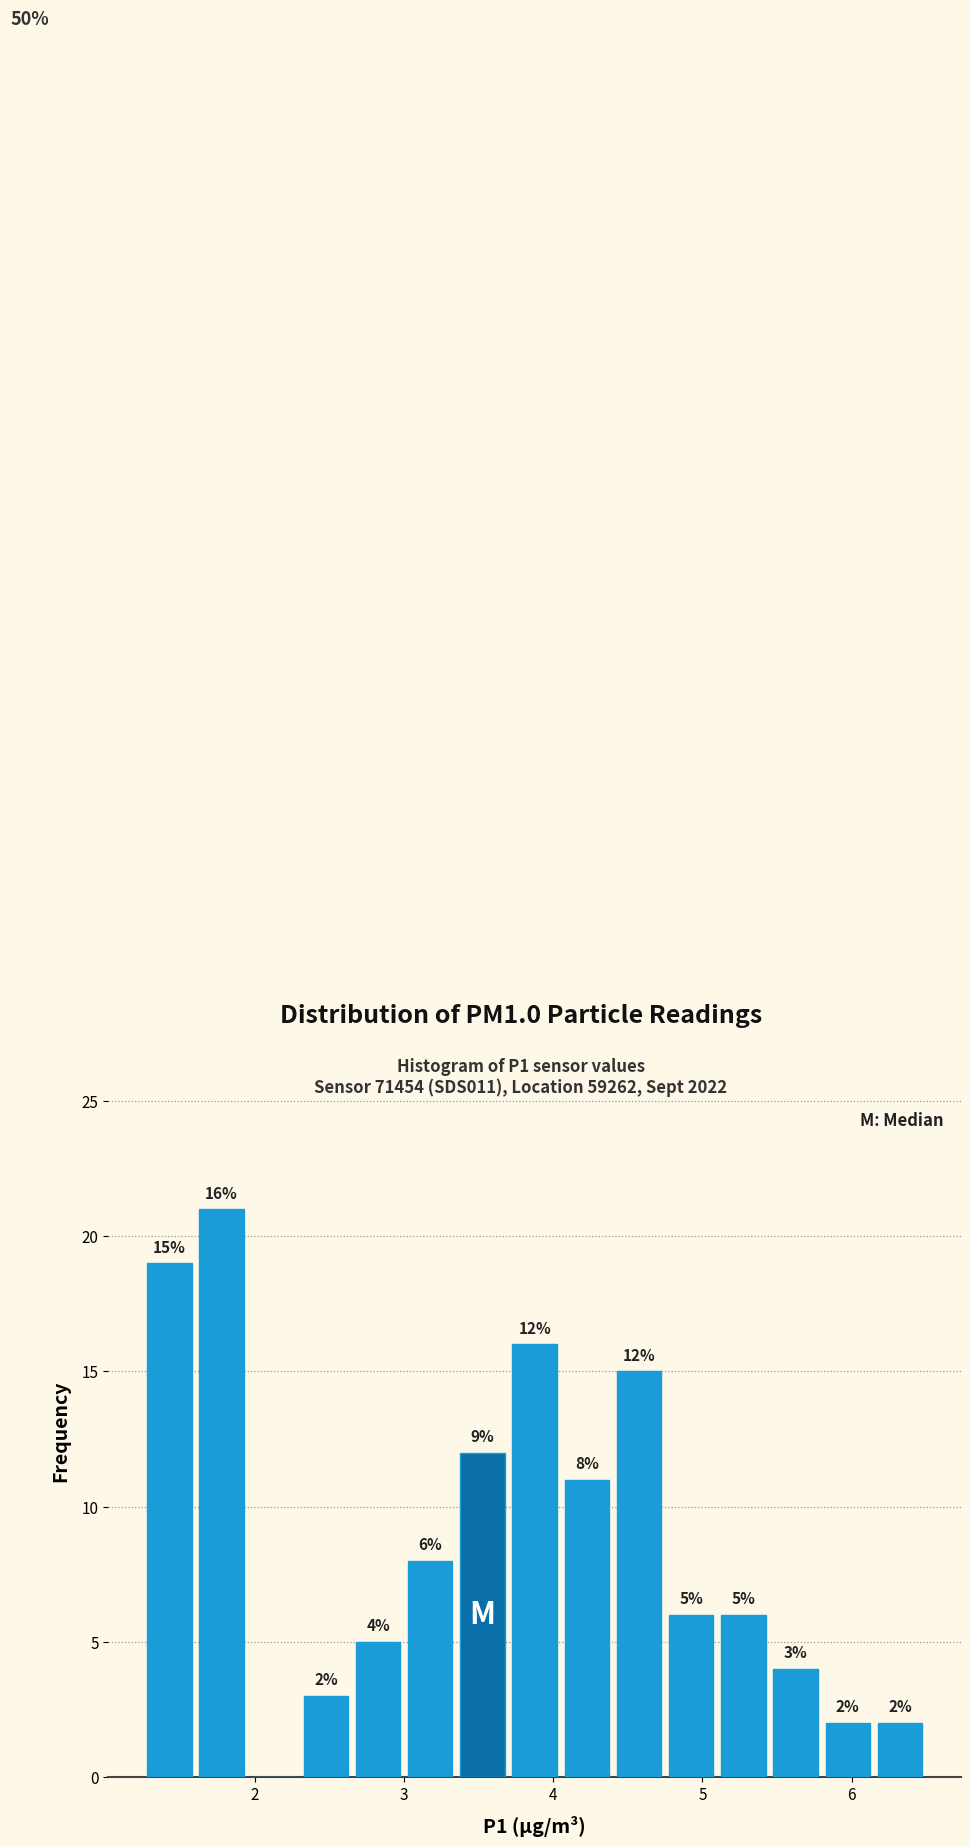

Around what value on the x-axis is the tallest bar? Give the approximate position of its centre, as read against the axis.

1.8